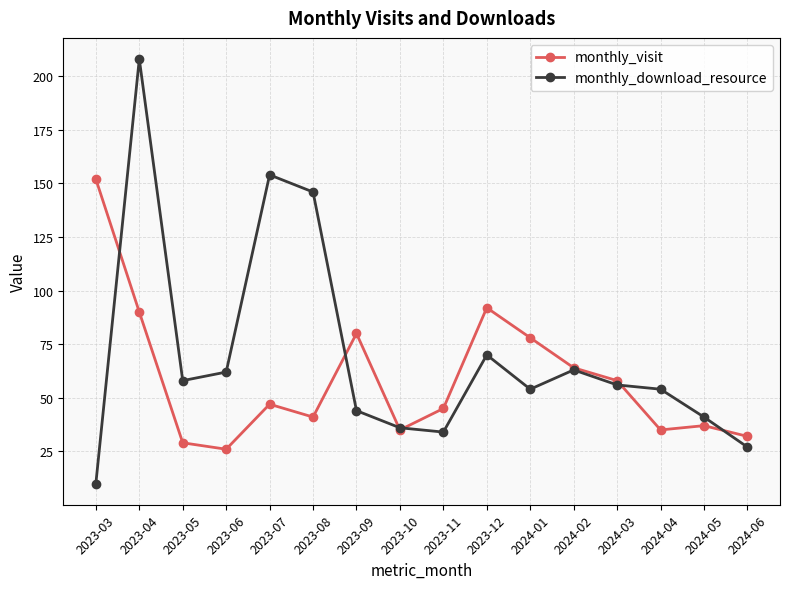

What is the label of the 14th point from the right?

2023-05